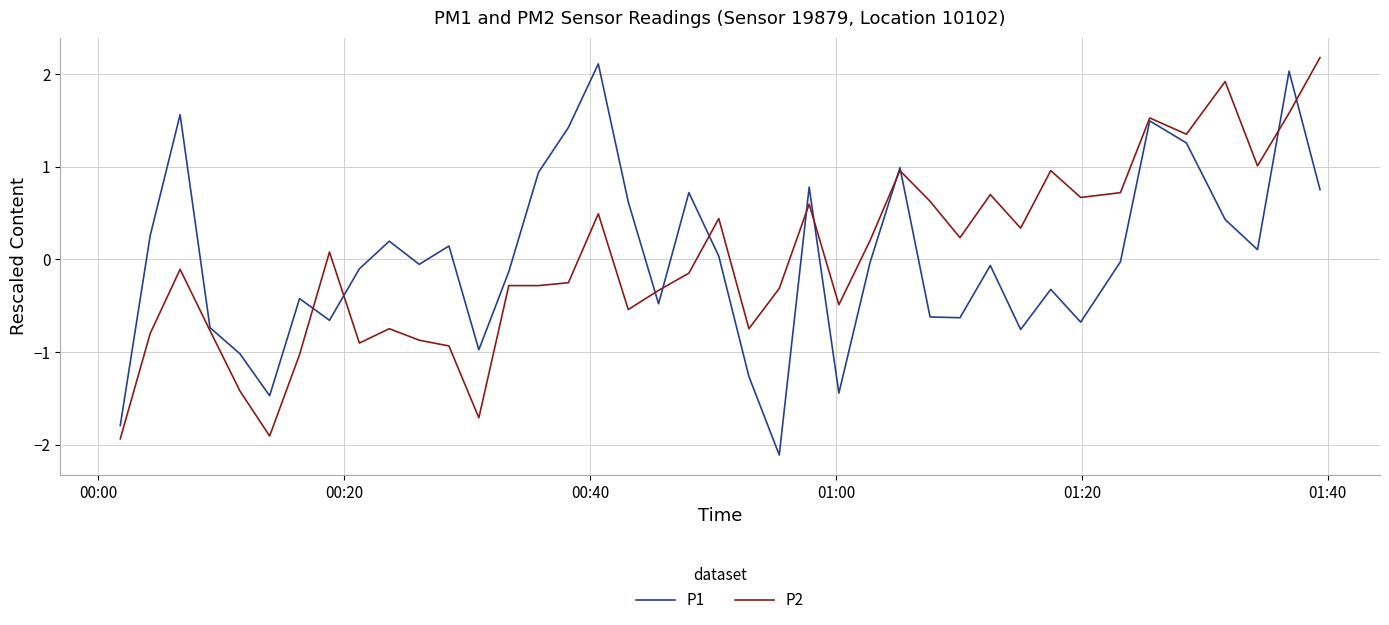

Is this an area chart (filled region under the line)?

No